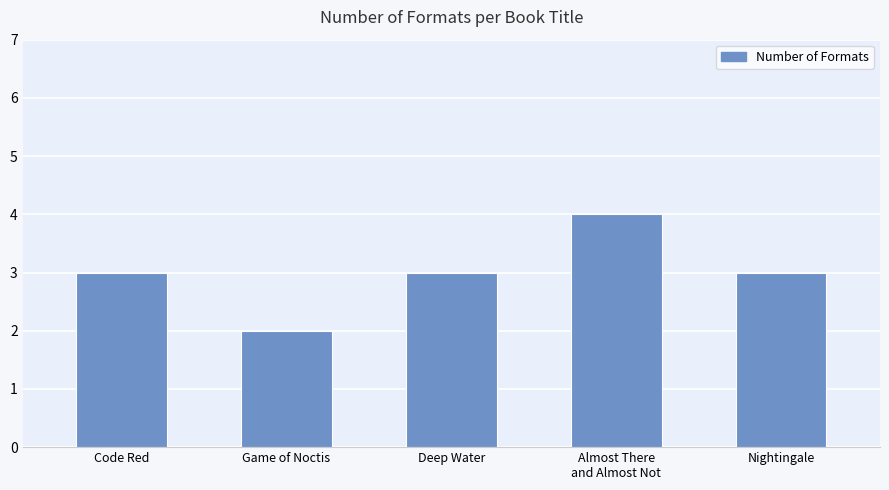

What is the label of the 5th bar from the left?

Nightingale